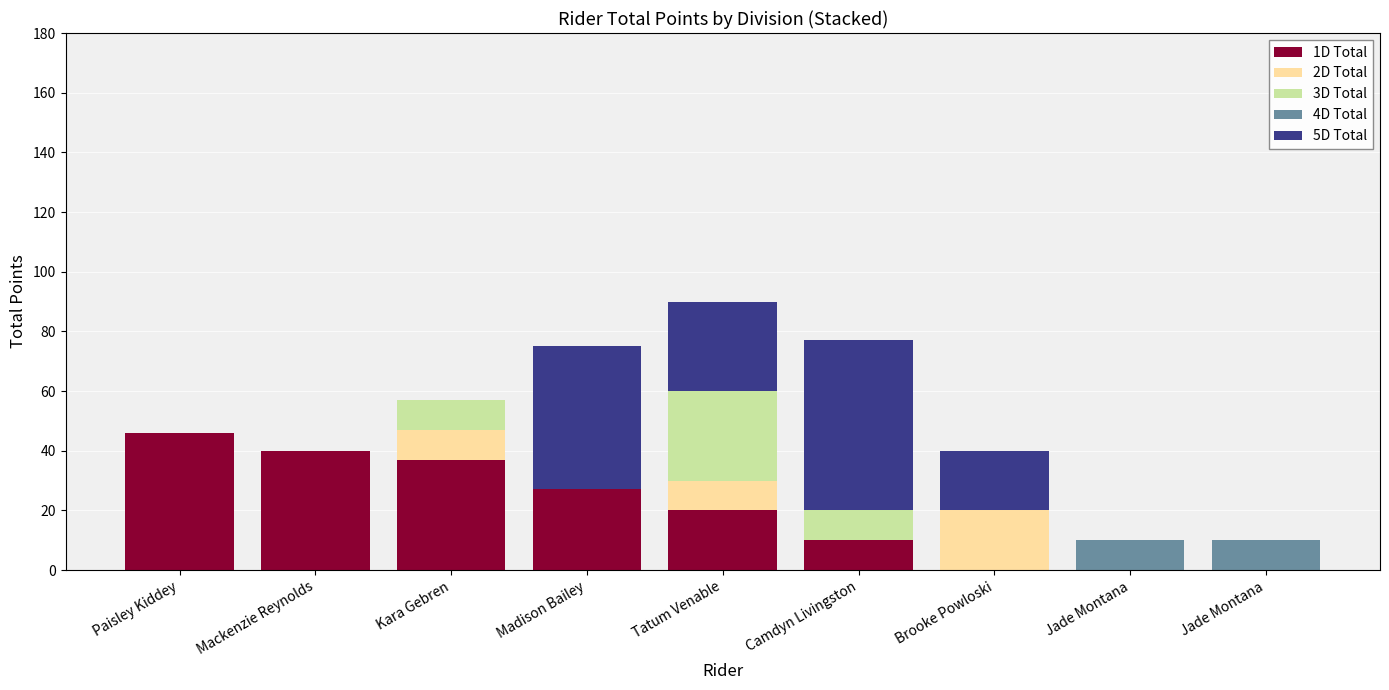

Are the bars horizontal?

No